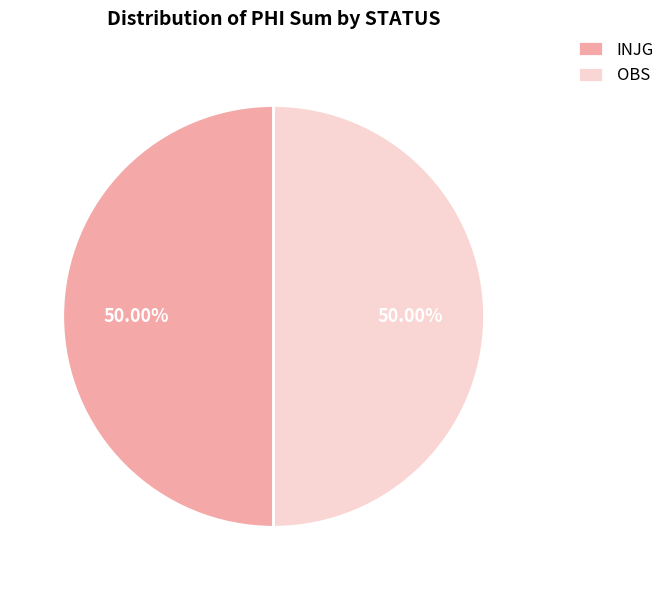

Approximately how many times larger is the value at INJG compared to OBS?

1.0